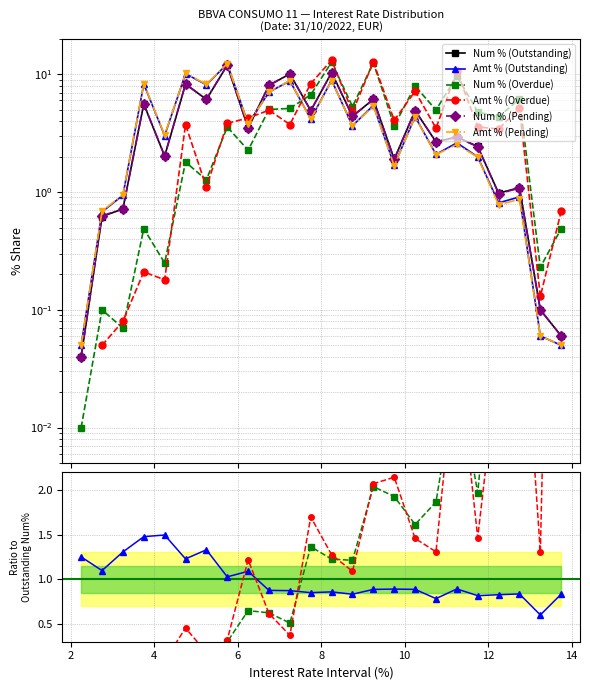

How many intersections are there between Num % (Pending) and Amt % (Outstanding)?

2